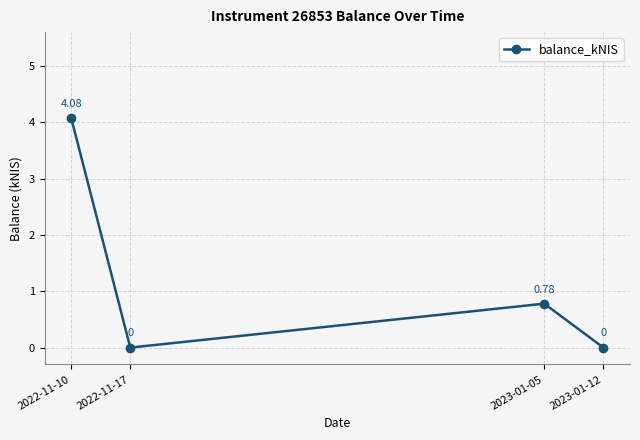

True or false: the data shows -2.5 at 2023-01-12.

False